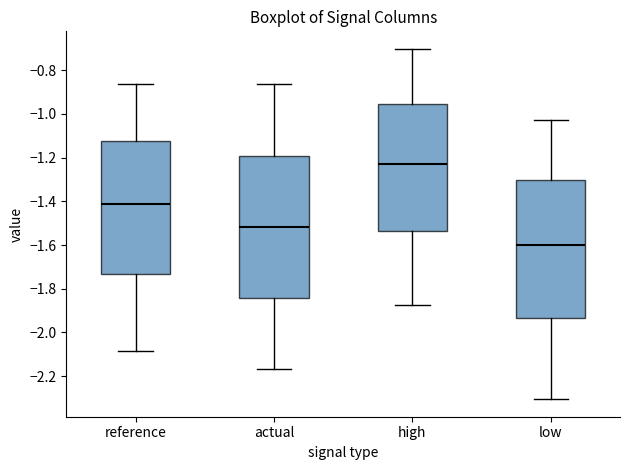

Which box's median line is the lowest?

low